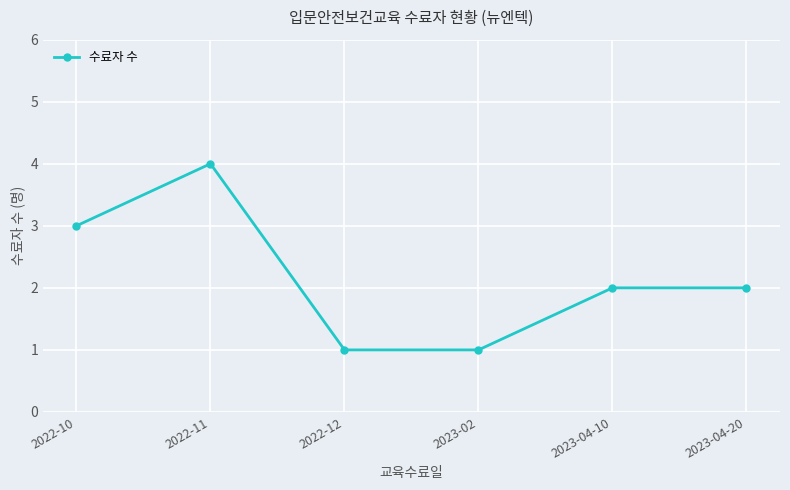

Count the number of categories in the chart.

6